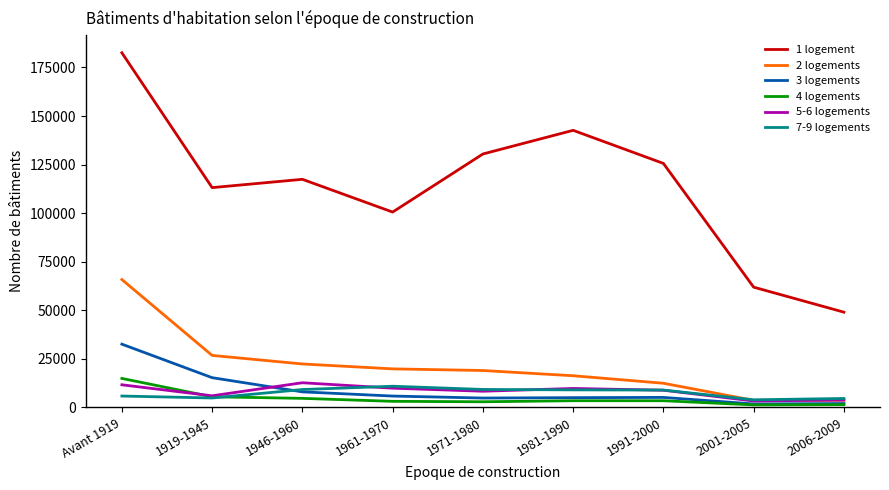

The 1 logement series shows 31389 at 2006-2009. True or false?

False